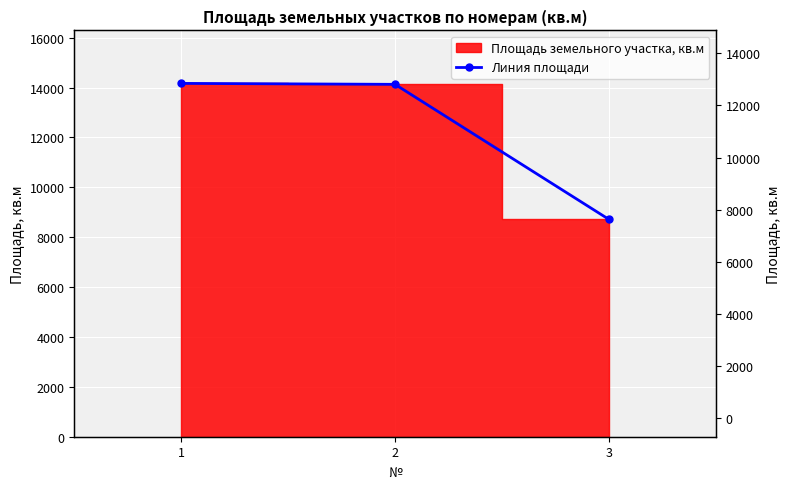

List the labels in order of value, largest first.

1, 2, 3